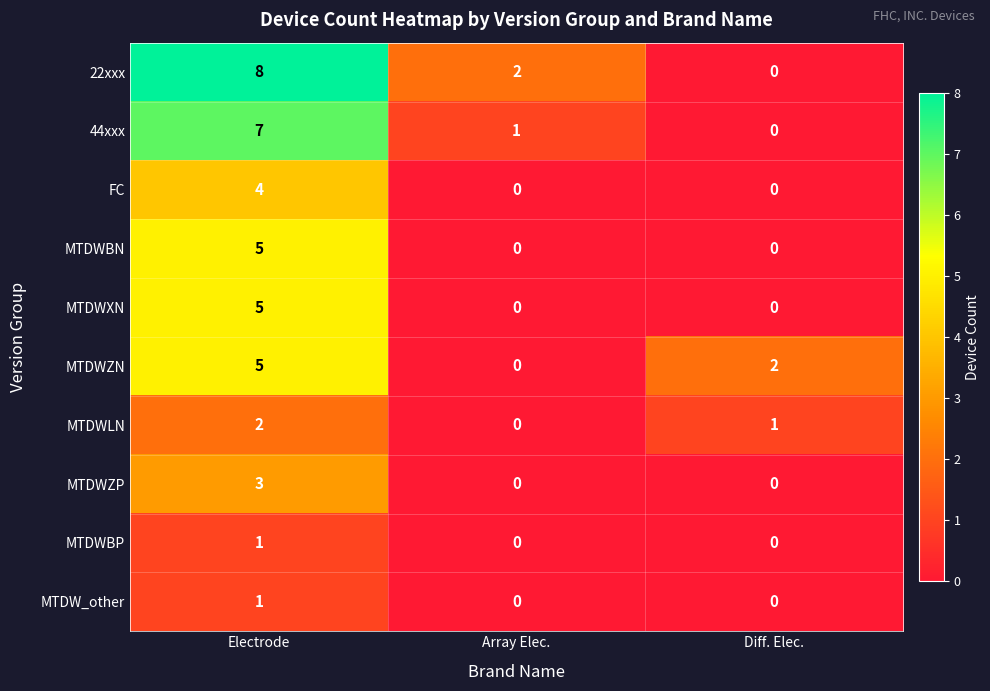

The value of MTDWLN at Diff. Elec. is 1. True or false?

True